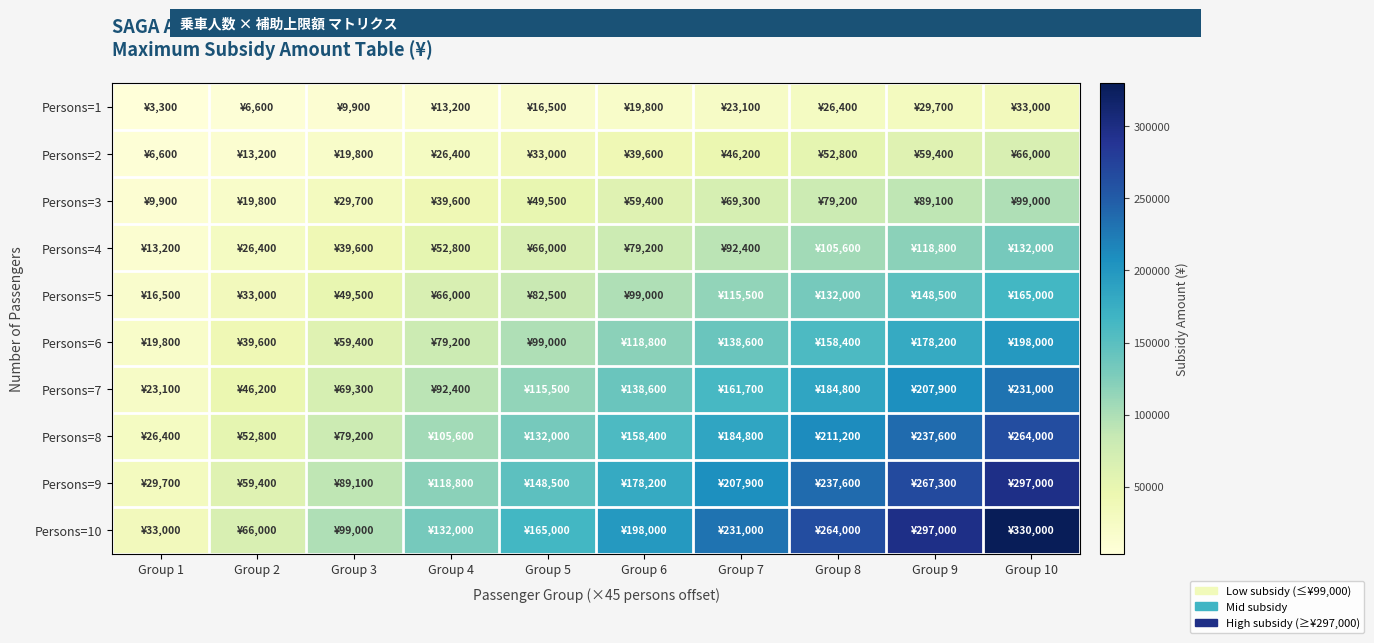

What is the spread (max minus min) of values at Group 2?

59400